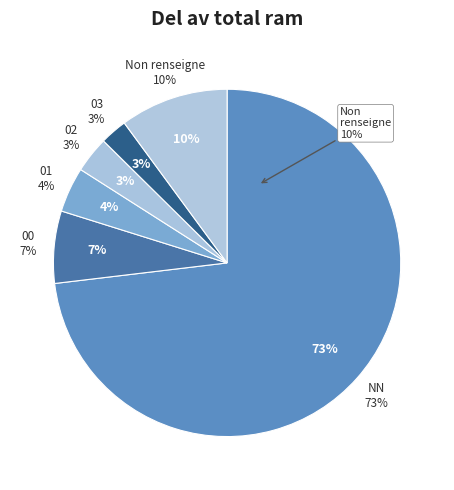

Is there a majority slice in this chart?

Yes